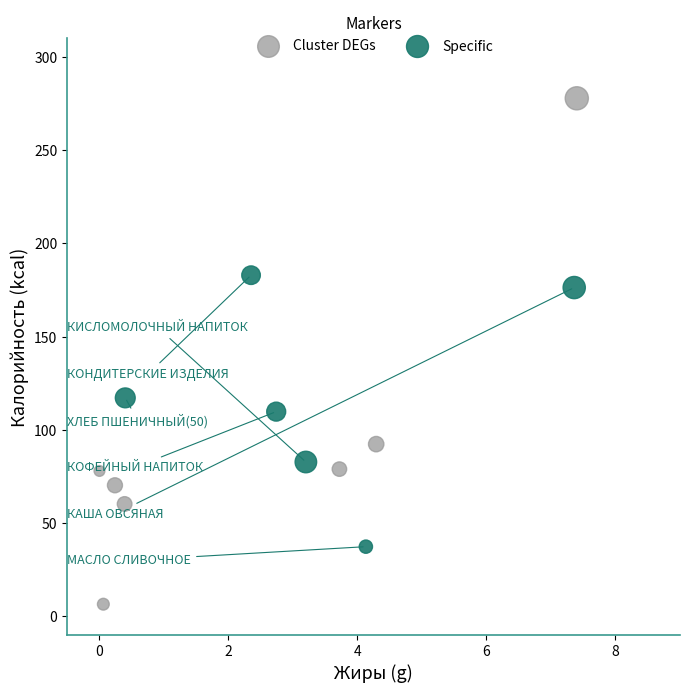

Which series contains the highest Y value?

Cluster DEGs